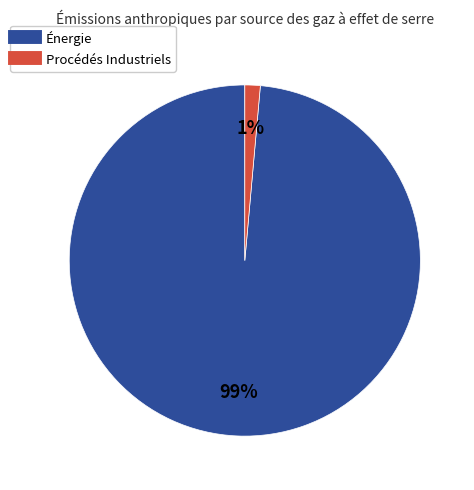

How many slices are in this pie chart?

2